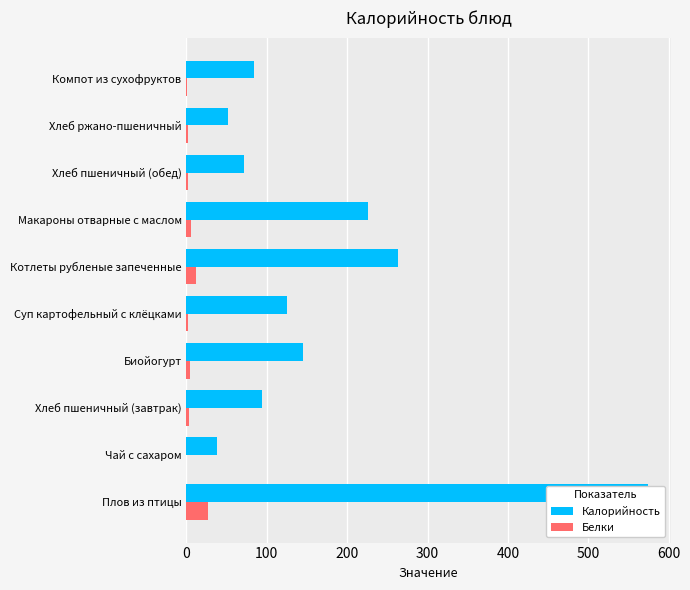

What is the difference between the highest and lowest values at Чай с сахаром?

38.0